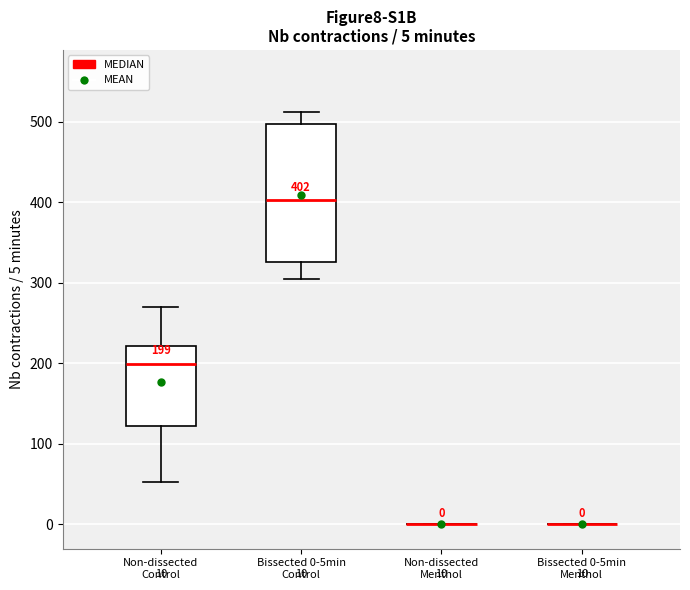

Comparing the boxes themselves (not the whiskers), which one is the tallest?

Bissected 0-5min Control